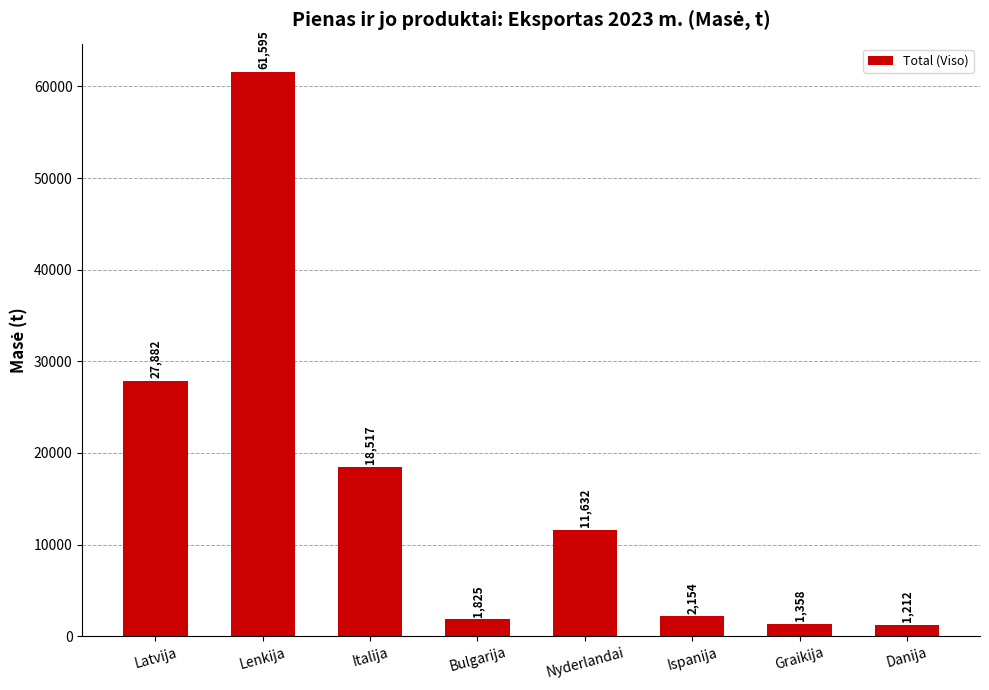

Between Graikija and Nyderlandai, which is larger?

Nyderlandai